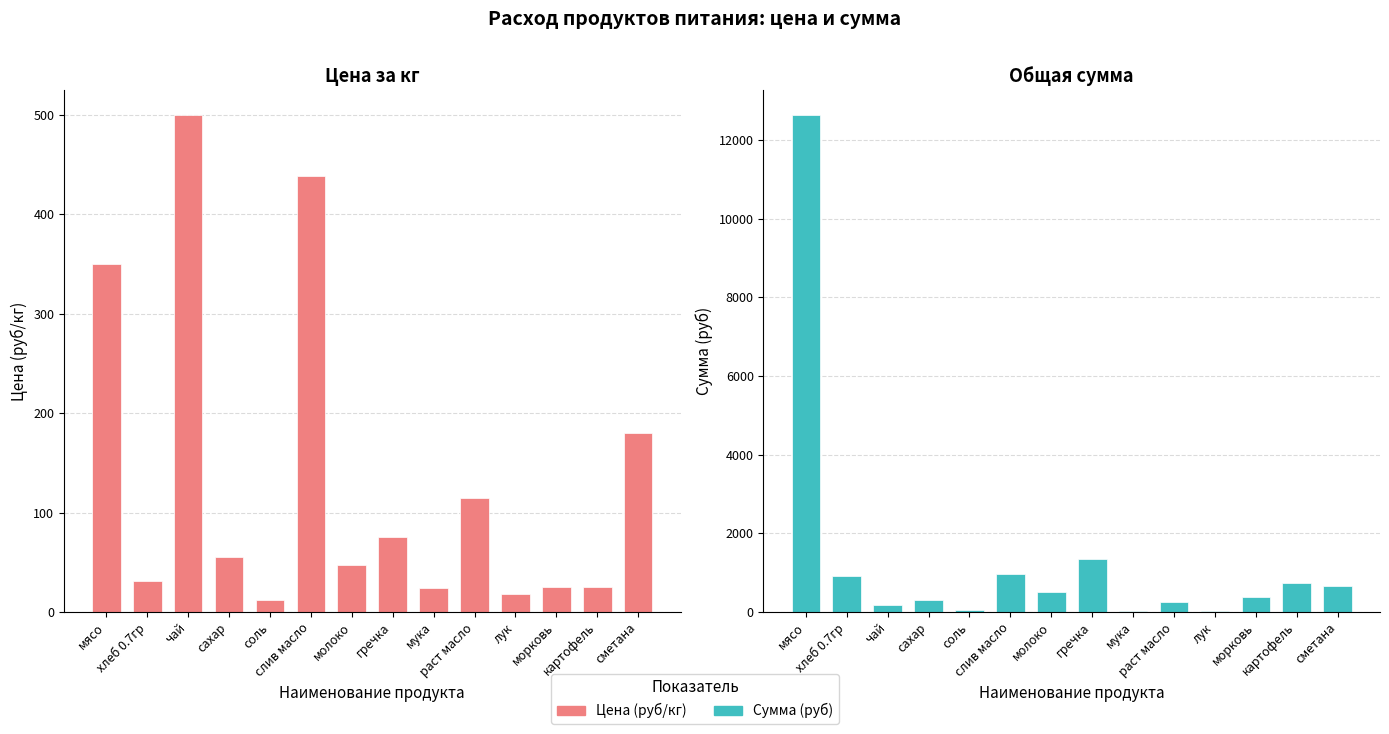

Reading right to left, transcribe all the data shown in this chart.

Цена (руб/кг): сметана=180.0	картофель=25.0	морковь=25.0	лук=18.0	раст масло=115.0	мука=24.0	гречка=75.0	молоко=47.0	слив масло=438.9	соль=12.0	сахар=55.0	чай=500.0	хлеб 0.7гр=31.4	мясо=350.0
Сумма (руб): сметана=649.8	картофель=722.0	морковь=388.1	лук=32.5	раст масло=249.1	мука=26.0	гречка=1353.8	молоко=509.0	слив масло=950.6	соль=43.3	сахар=297.8	чай=180.5	хлеб 0.7гр=907.7	мясо=12635.0